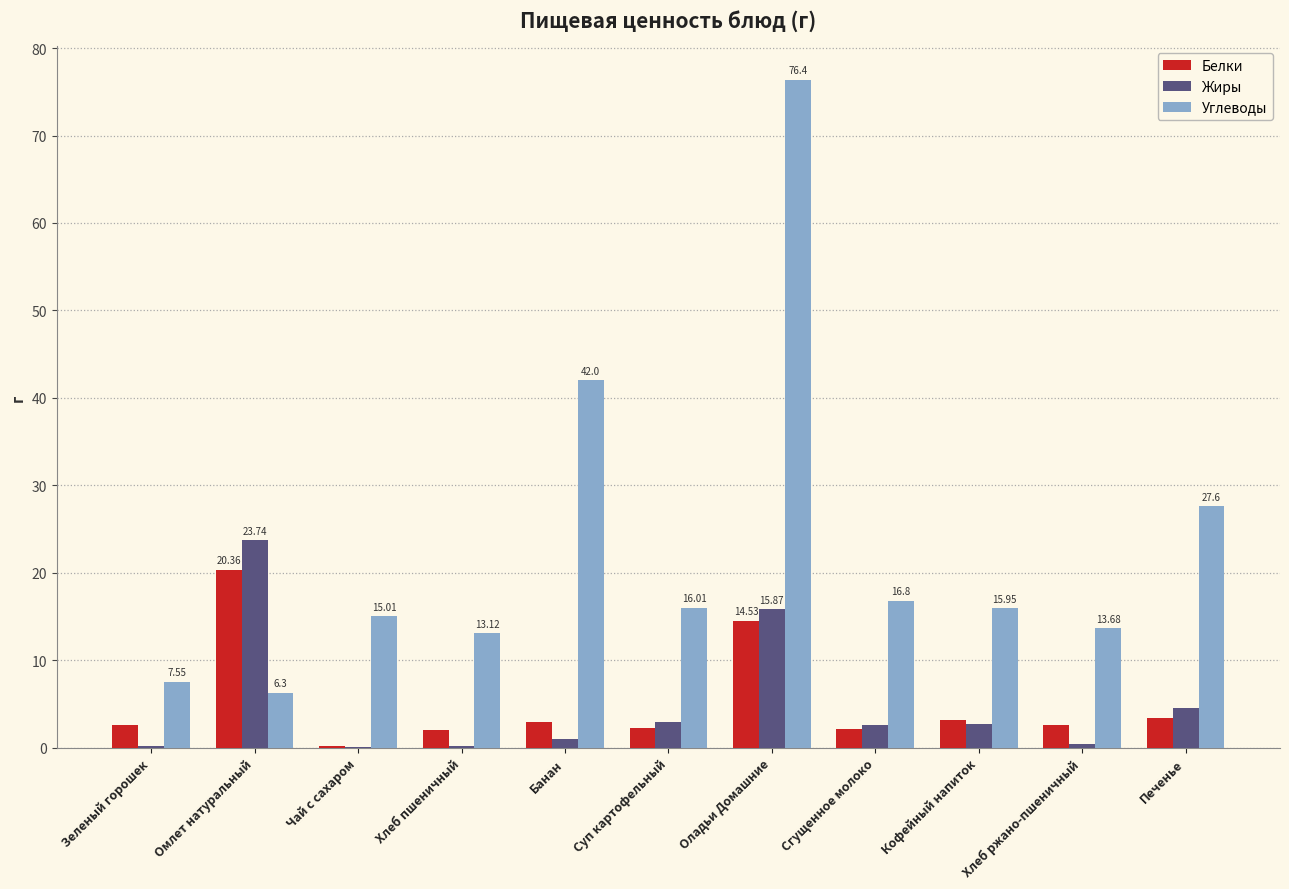

What are all the series names shown in the legend?

Белки, Жиры, Углеводы